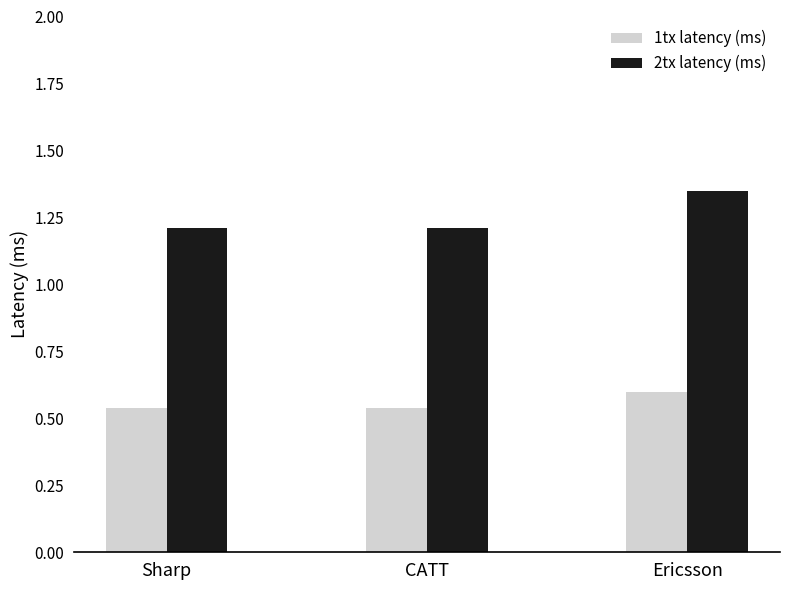

True or false: 2tx latency (ms) has a value of 1.2 at CATT.

True